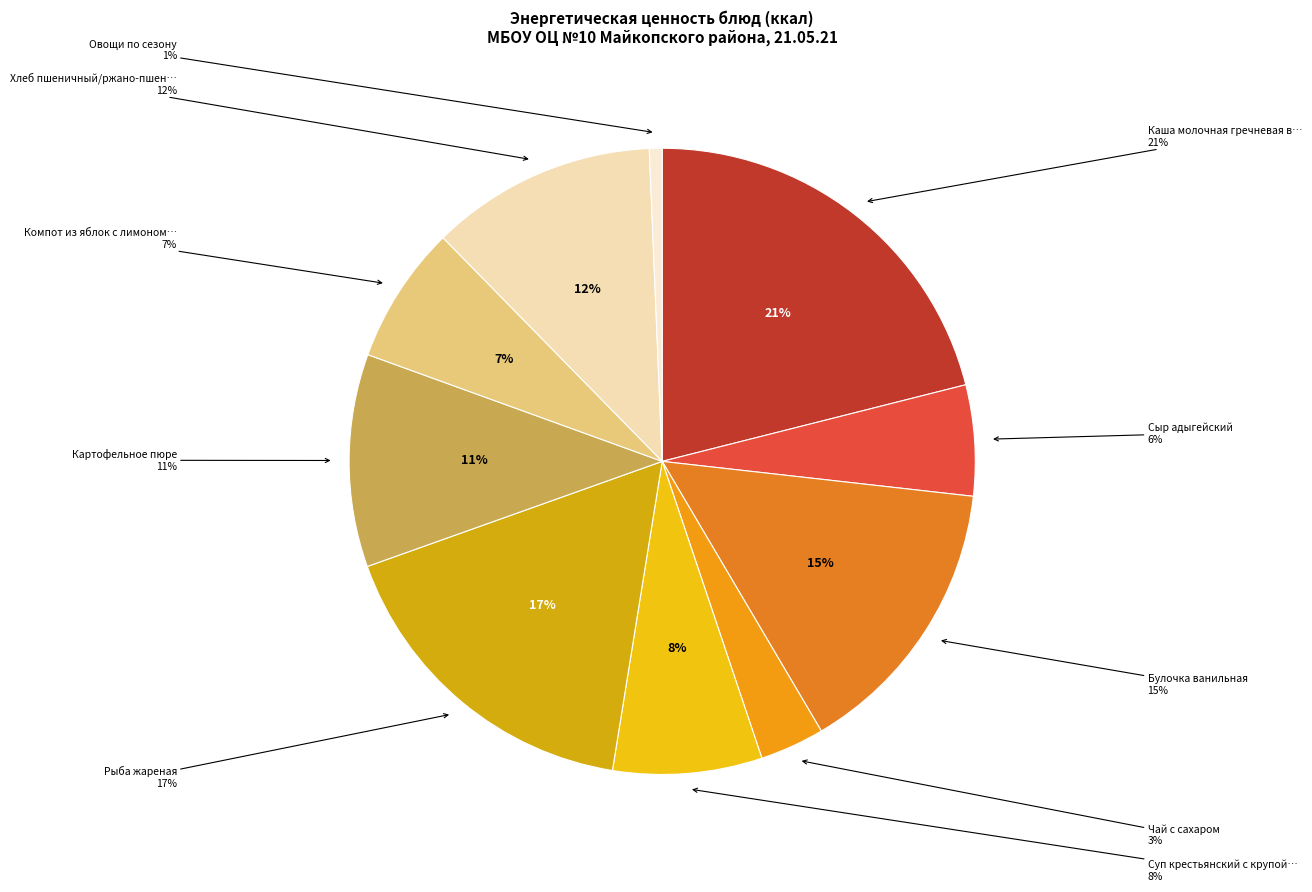

The Булочка ванильная slice represents 15% of the pie. True or false?

True